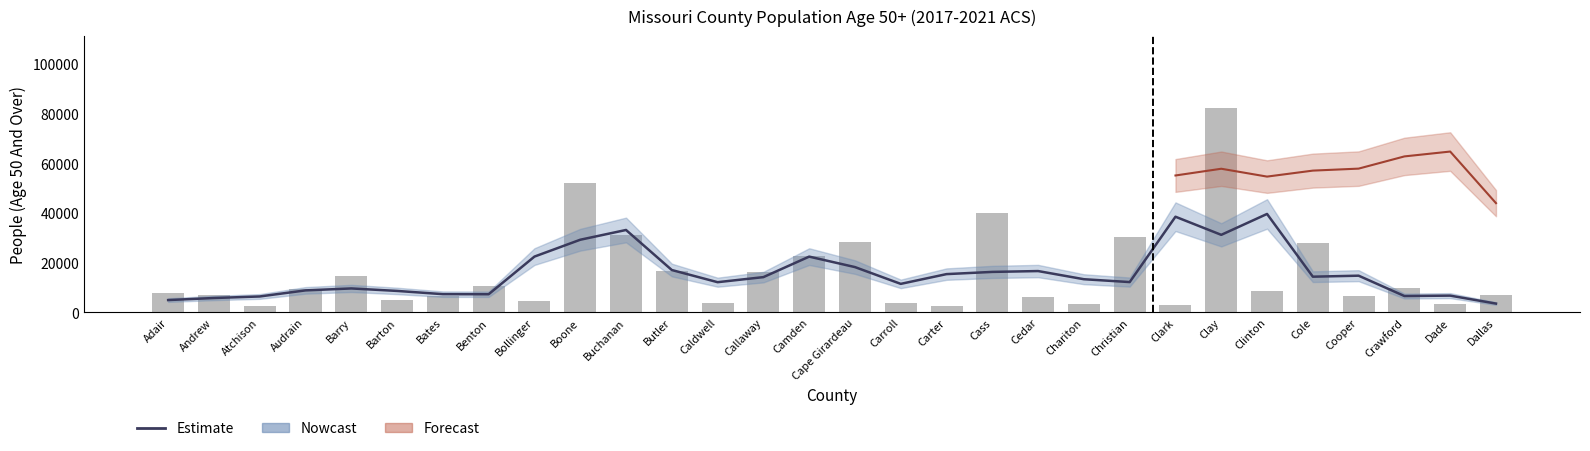

What is the average value of the Estimate series?

15577.8